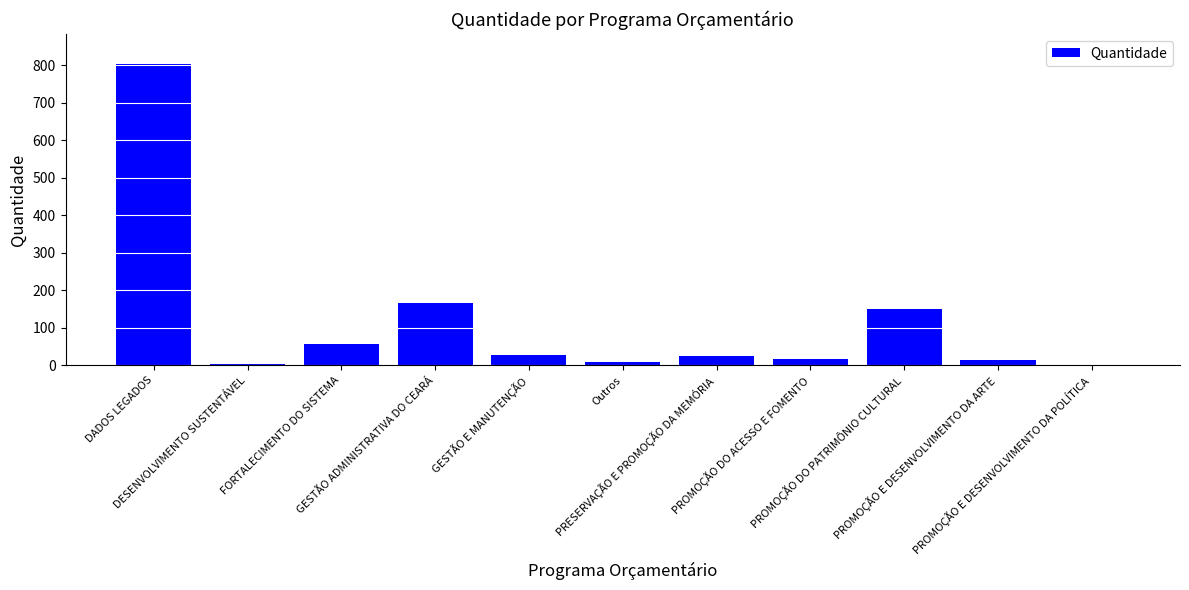

At which category does the chart reach its peak across all series?

DADOS LEGADOS